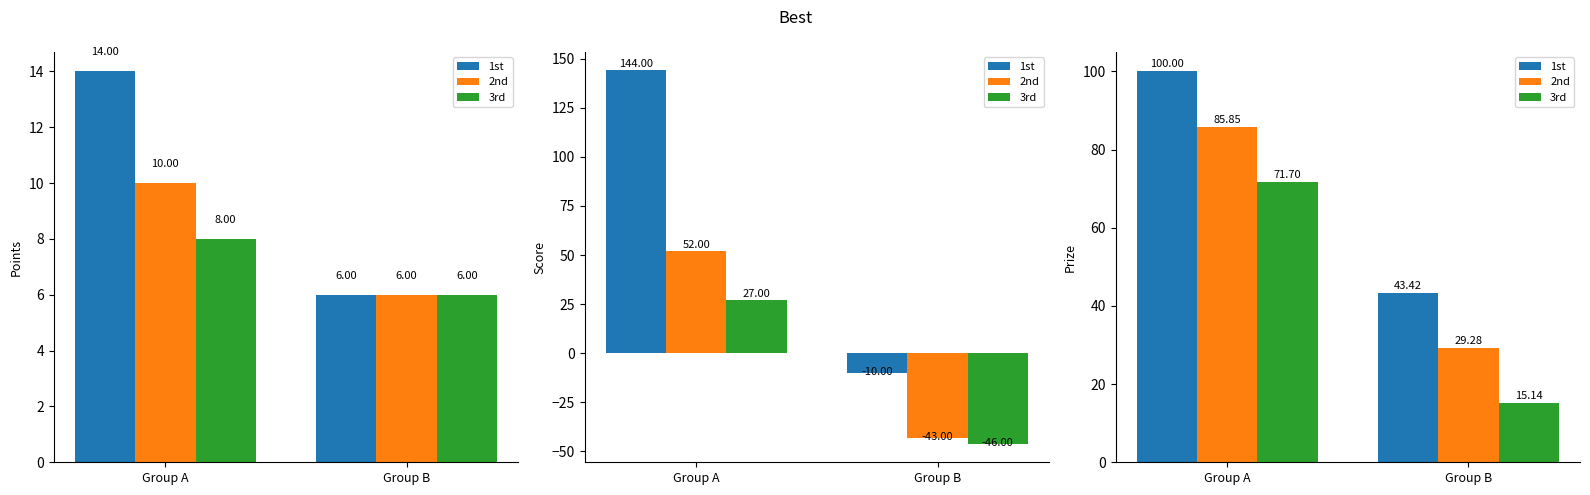

What is the sum of the 3rd values at Group A and Group B?

86.8